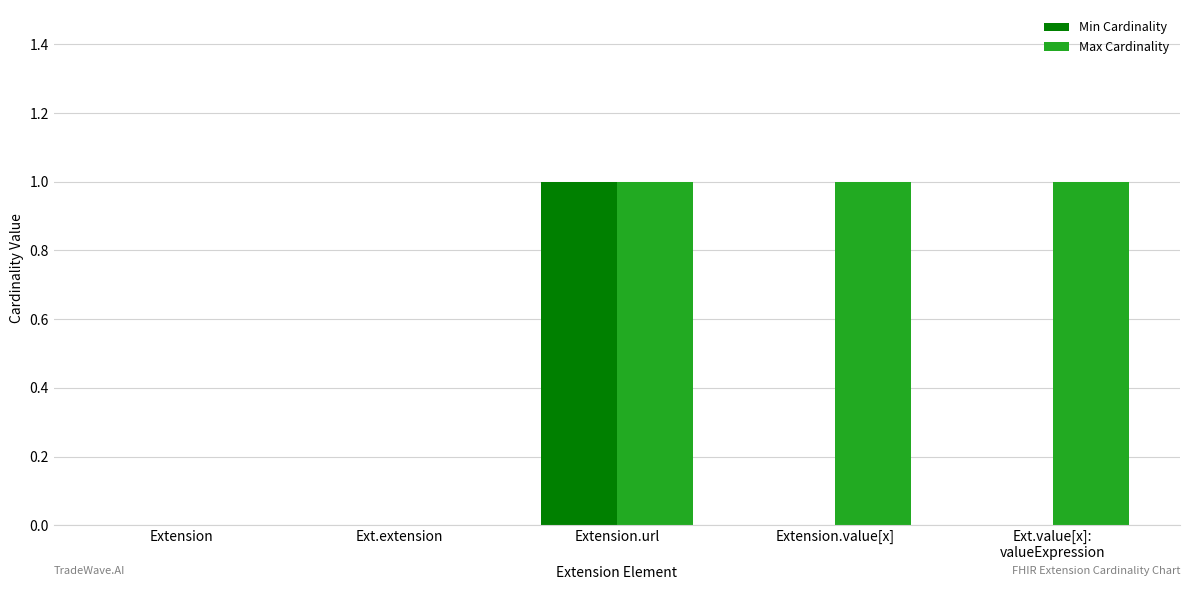

The value of Max Cardinality at Extension is 0. True or false?

True